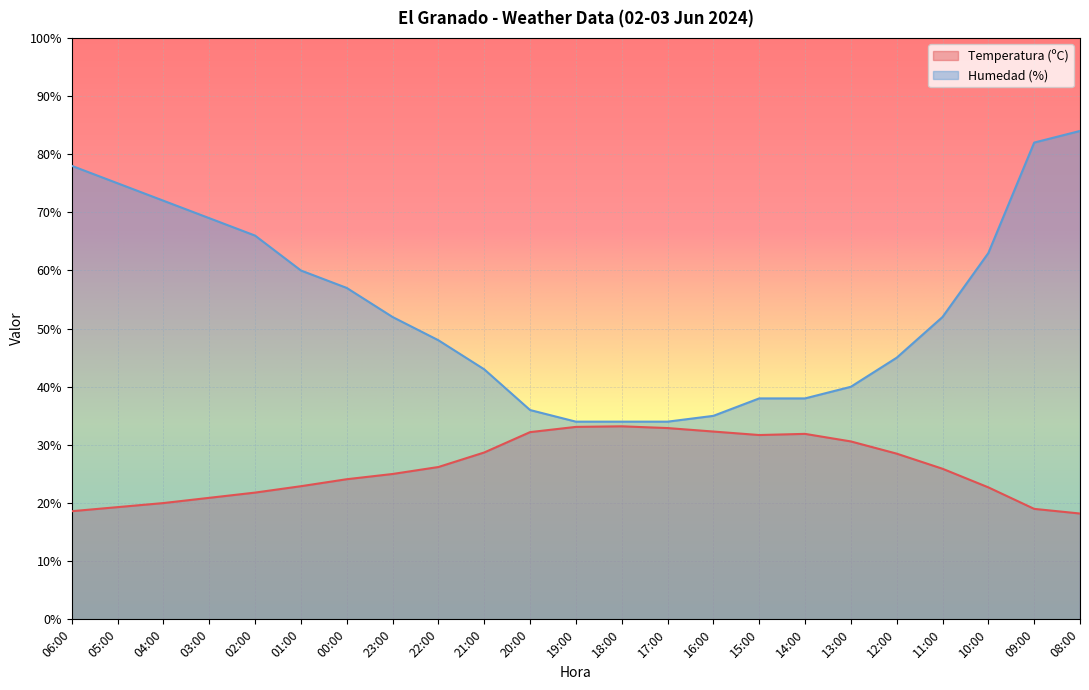

At which category does Temperatura (ºC) reach its first local peak?

18:00